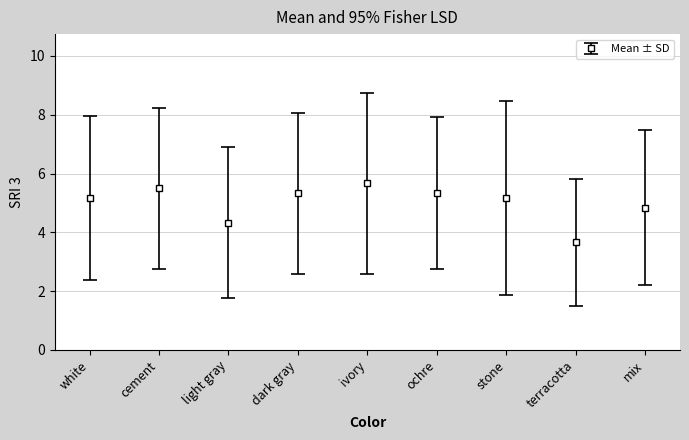

What is the difference between the maximum and minimum values?

2.0